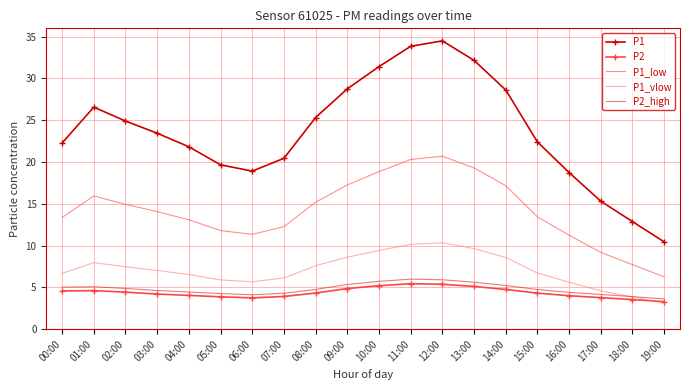

Which series has the largest total across all categories?

P1